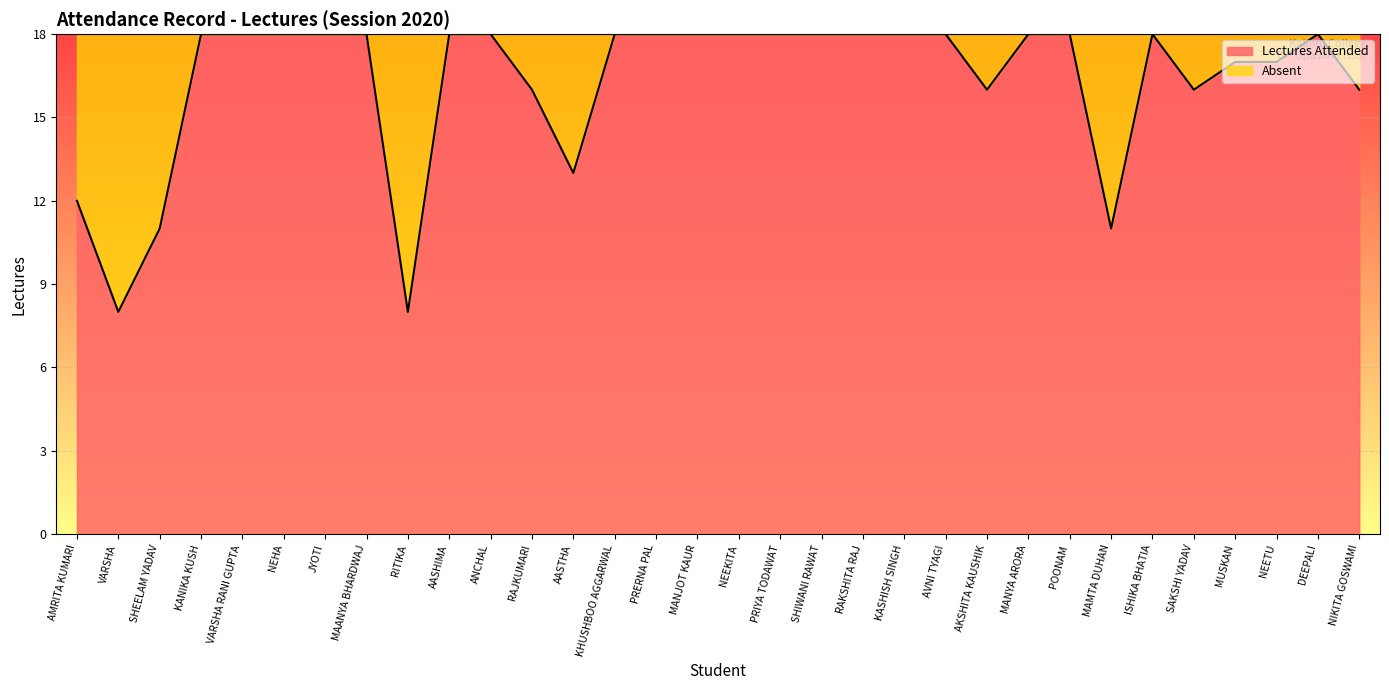

Where is the first local minimum?

VARSHA